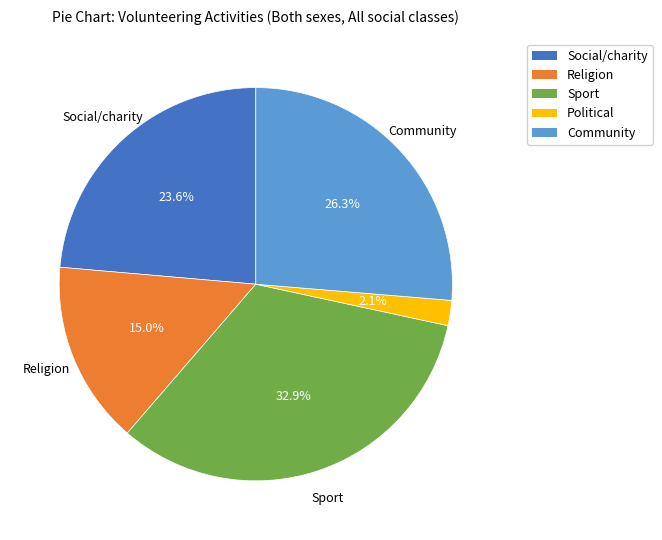

The Community slice represents 26% of the pie. True or false?

True